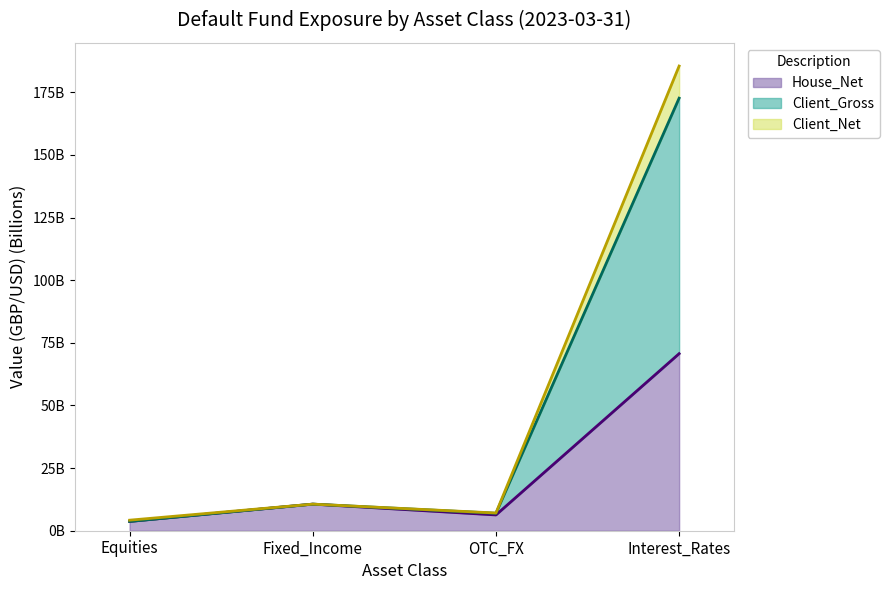

At which category does Client_Net reach its first local valley?

OTC_FX